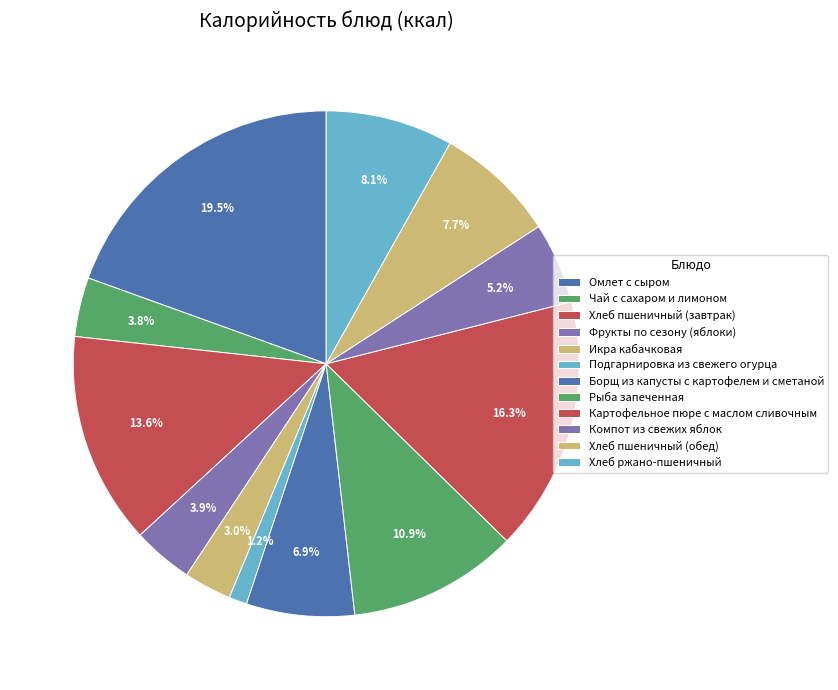

Between Хлеб пшеничный (завтрак) and Рыба запеченная, which is larger?

Хлеб пшеничный (завтрак)